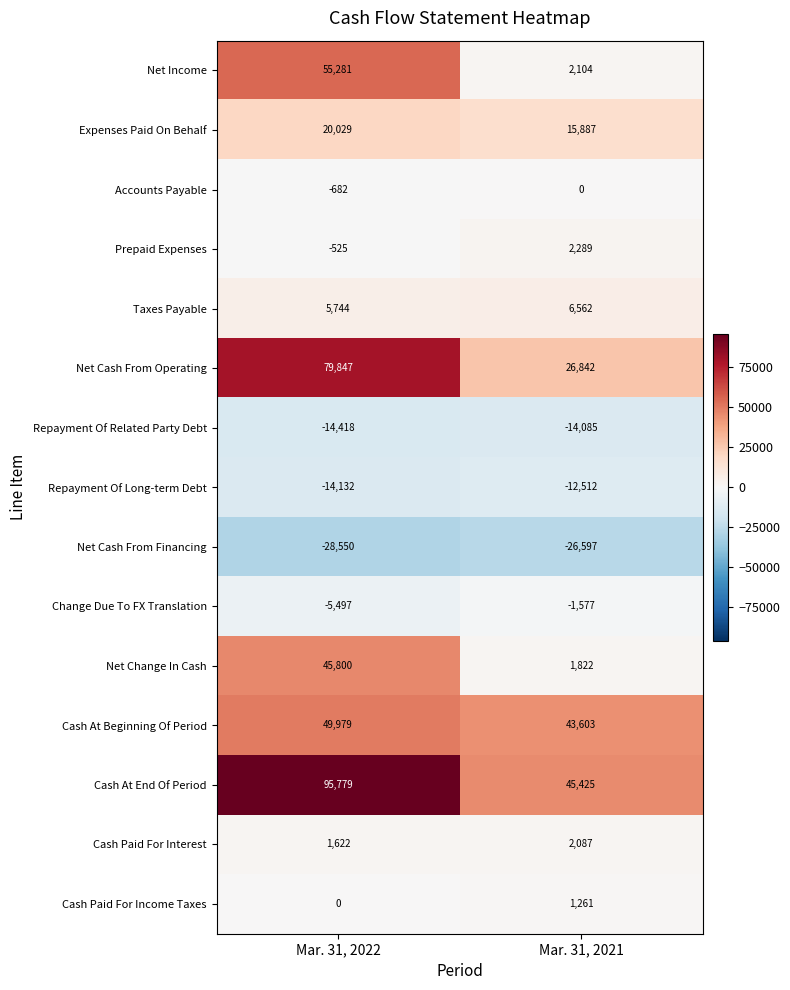

Reading left to right, what are all the values shown in this chart?

Net Income: 55281	2104
Expenses Paid On Behalf: 20029	15887
Accounts Payable: -682	0
Prepaid Expenses: -525	2289
Taxes Payable: 5744	6562
Net Cash From Operating: 79847	26842
Repayment Of Related Party Debt: -14418	-14085
Repayment Of Long-term Debt: -14132	-12512
Net Cash From Financing: -28550	-26597
Change Due To FX Translation: -5497	-1577
Net Change In Cash: 45800	1822
Cash At Beginning Of Period: 49979	43603
Cash At End Of Period: 95779	45425
Cash Paid For Interest: 1622	2087
Cash Paid For Income Taxes: 0	1261